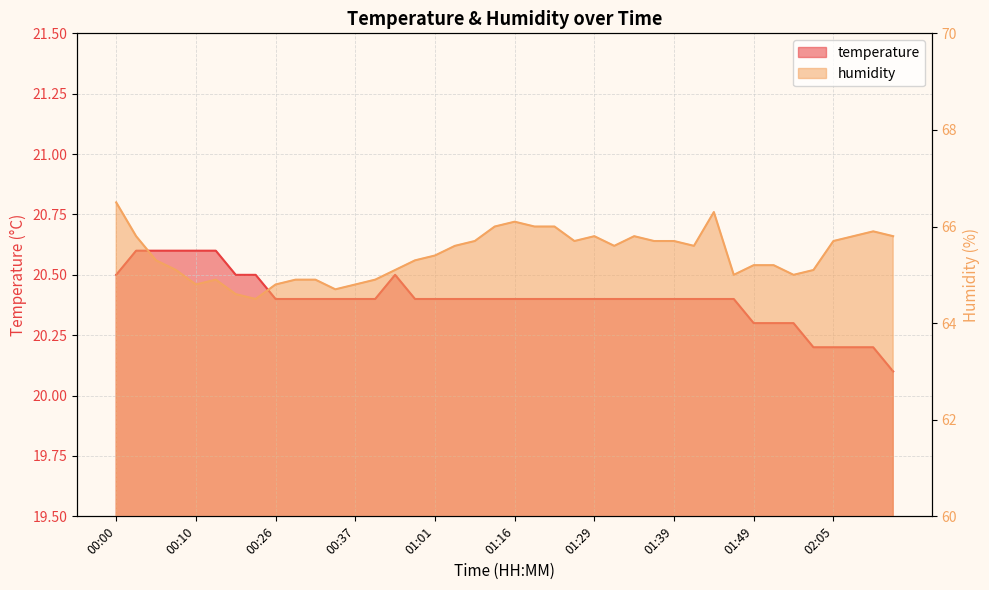

Reading left to right, what are all the values shown in this chart?

temperature: 20.5	20.6	20.6	20.6	20.6	20.6	20.5	20.5	20.4	20.4	20.4	20.4	20.4	20.4	20.5	20.4	20.4	20.4	20.4	20.4	20.4	20.4	20.4	20.4	20.4	20.4	20.4	20.4	20.4	20.4	20.4	20.4	20.3	20.3	20.3	20.2	20.2	20.2	20.2	20.1
humidity: 66.5	65.8	65.3	65.1	64.8	64.9	64.6	64.5	64.8	64.9	64.9	64.7	64.8	64.9	65.1	65.3	65.4	65.6	65.7	66.0	66.1	66.0	66.0	65.7	65.8	65.6	65.8	65.7	65.7	65.6	66.3	65.0	65.2	65.2	65.0	65.1	65.7	65.8	65.9	65.8